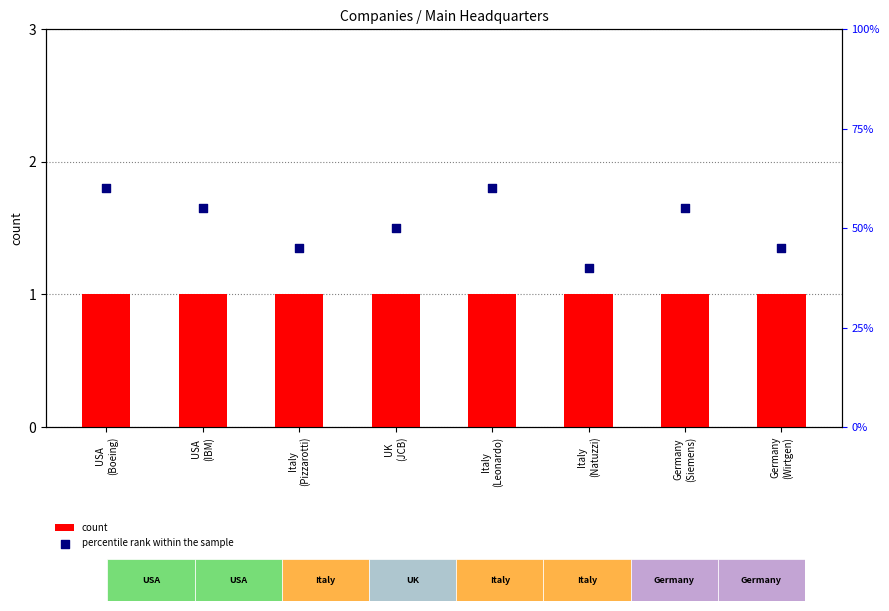

Which series has the largest total across all categories?

count